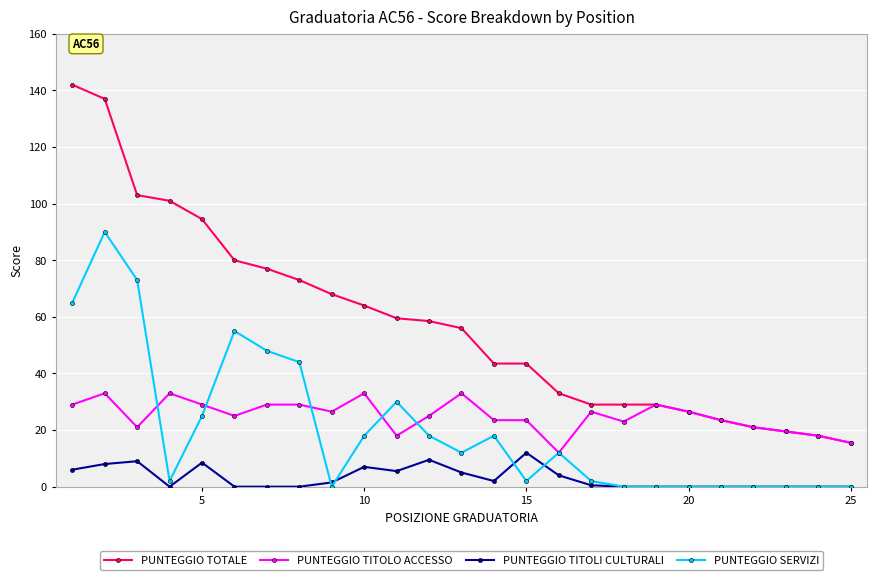

What is the highest value of the PUNTEGGIO SERVIZI series?

90.0